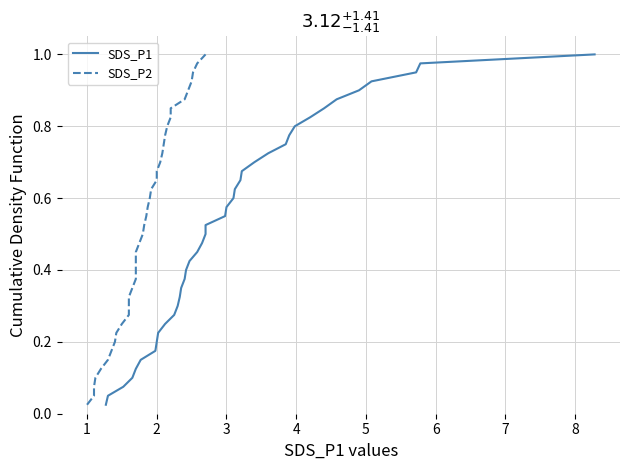

What is the value of the SDS_P1 point at the 12th from the left?

0.3